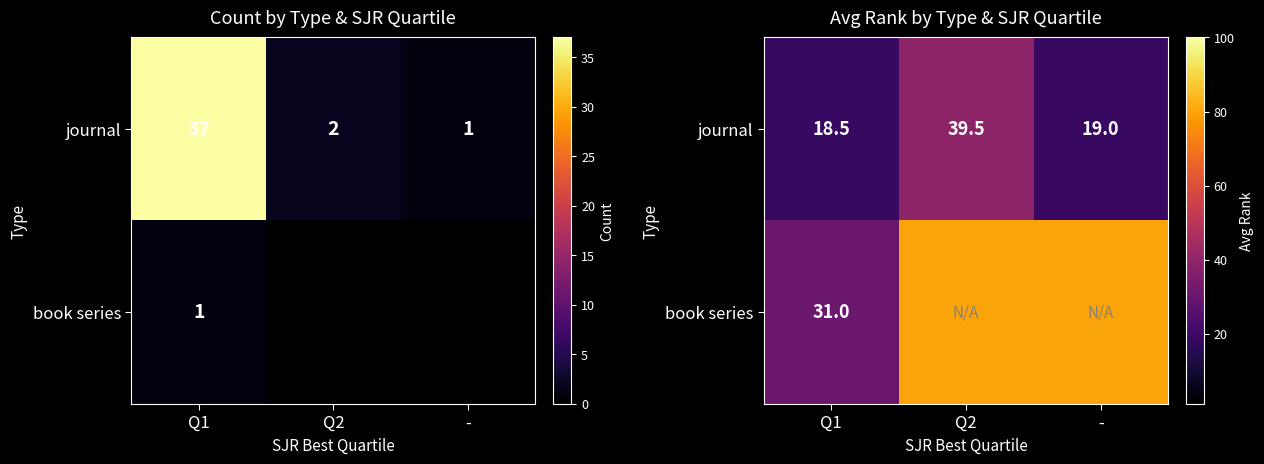

List the series in order of their overall mean, highest first.

book series, journal